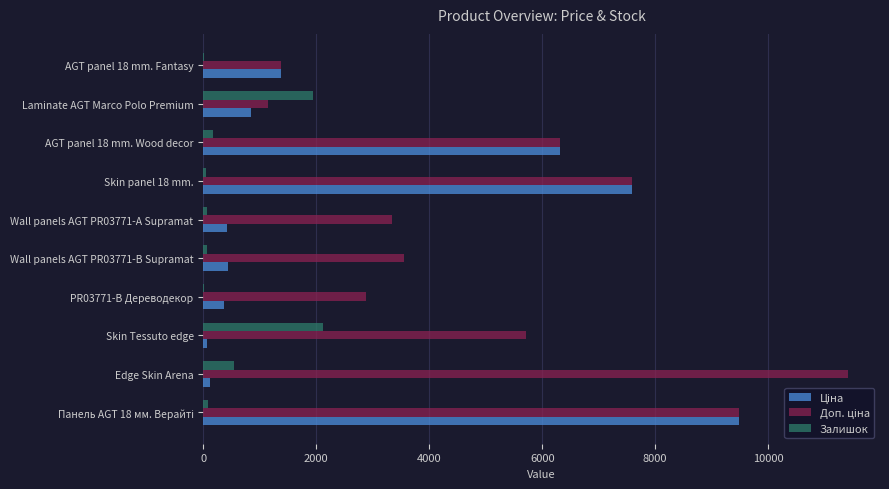

The Залишок series shows 1933.0 at Laminate AGT Marco Polo Premium. True or false?

True